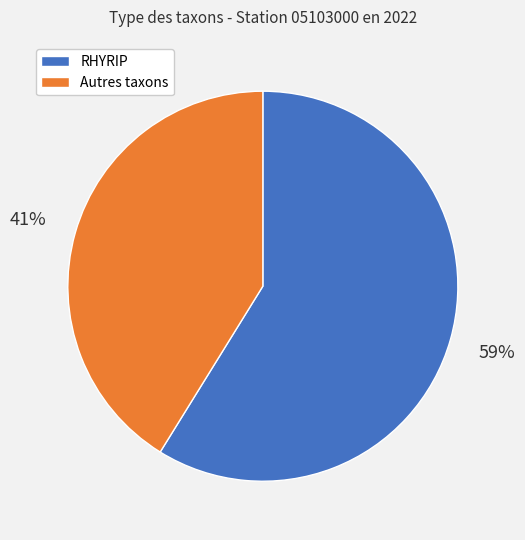

Which slice is the smallest?

Autres taxons